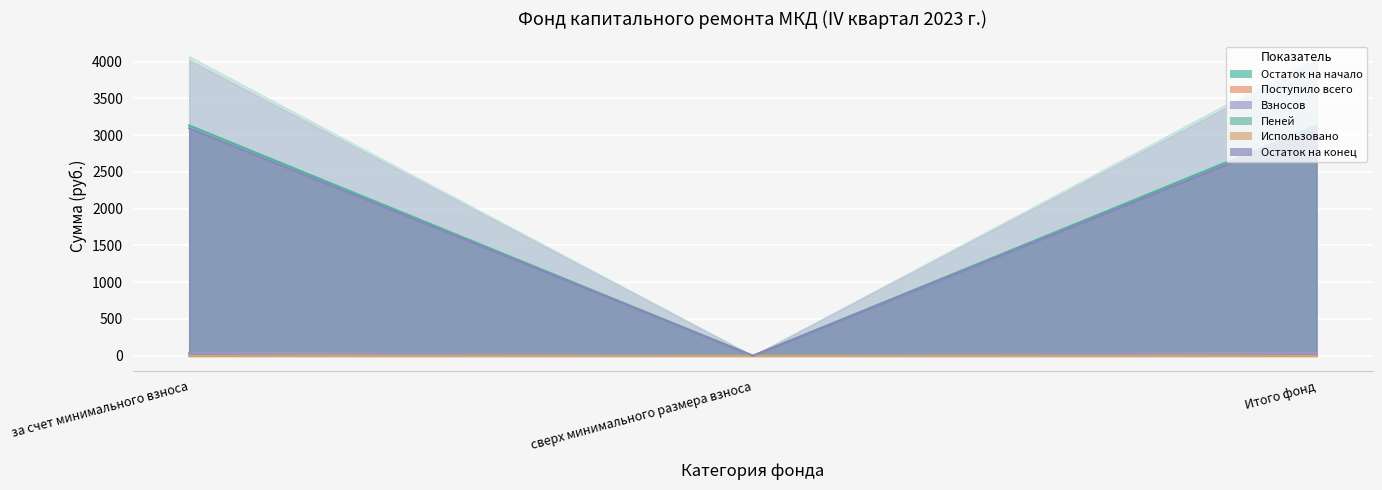

At which label does Остаток на начало reach its minimum?

сверх минимального размера взноса